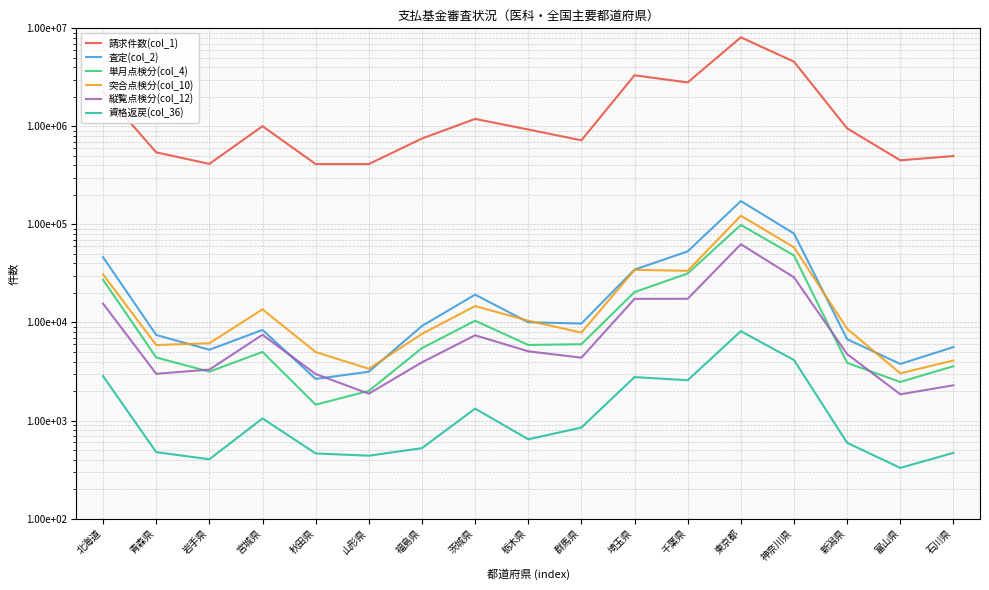

How many values in the 縦覧点検分(col_12) series are below 4765?

8